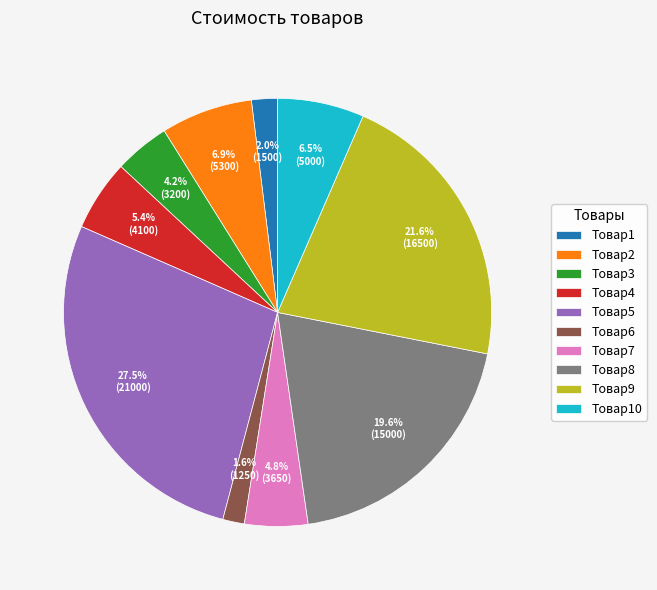

What is the largest slice in the pie chart?

Товар5